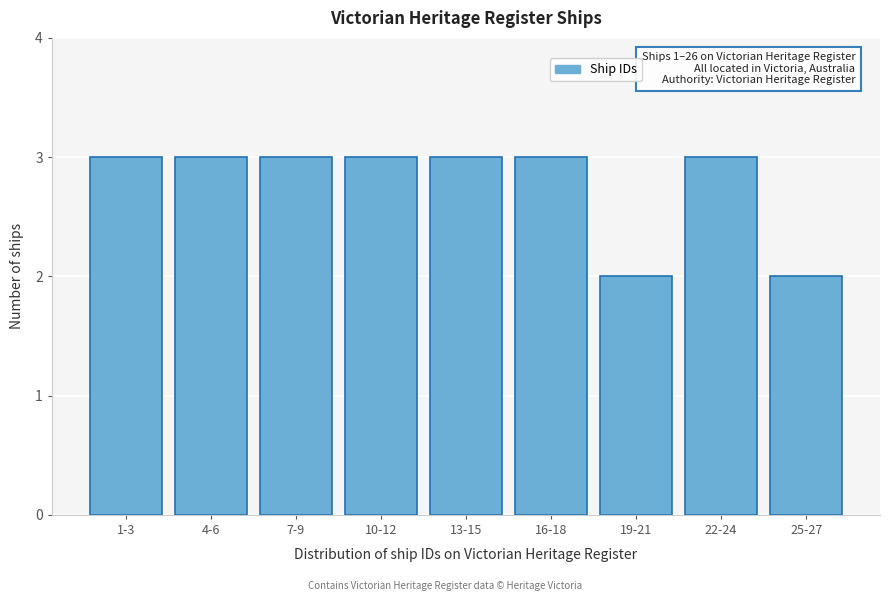

Reading left to right, what are all the values shown in this chart?

3	3	3	3	3	3	2	3	2